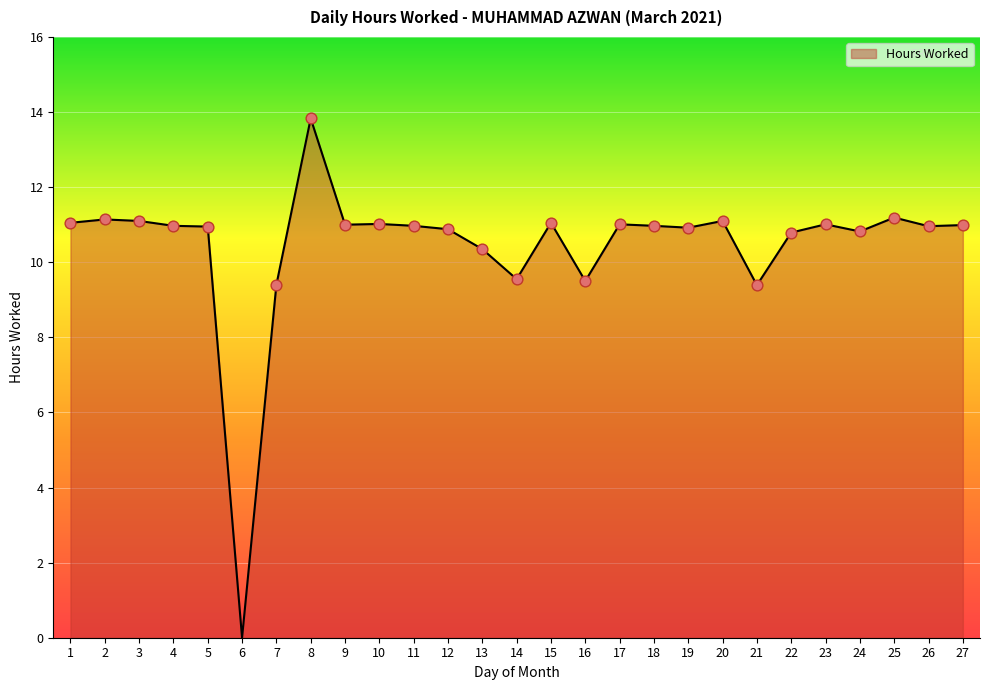

Between 19 and 8, which is larger?

8